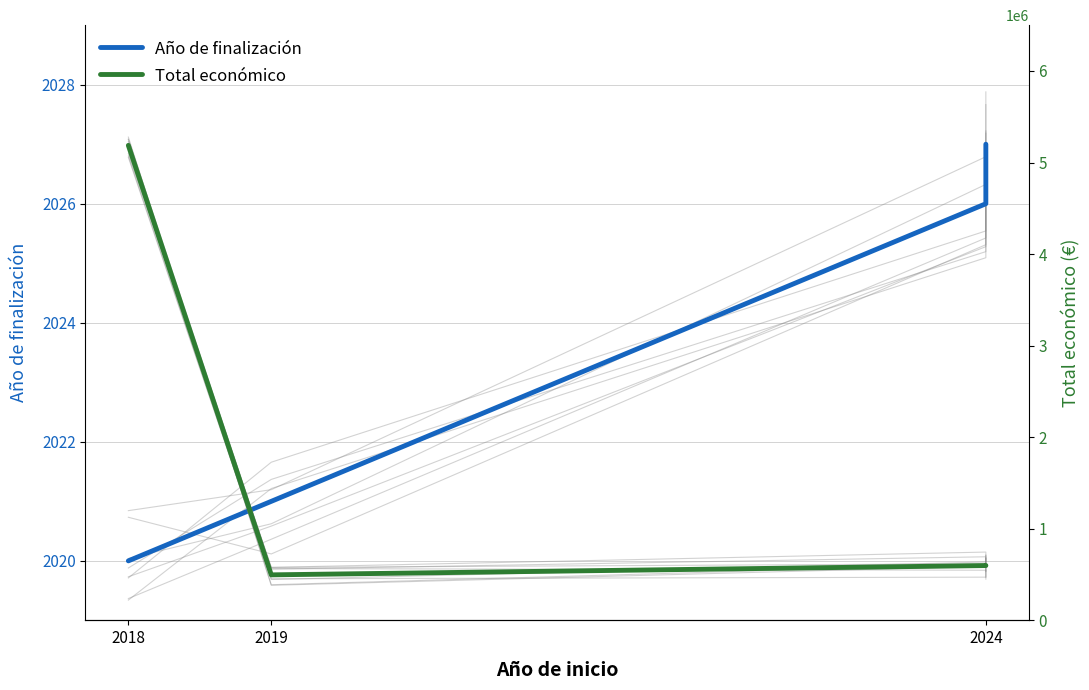

The Año de finalización series shows 2949 at 2024. True or false?

False